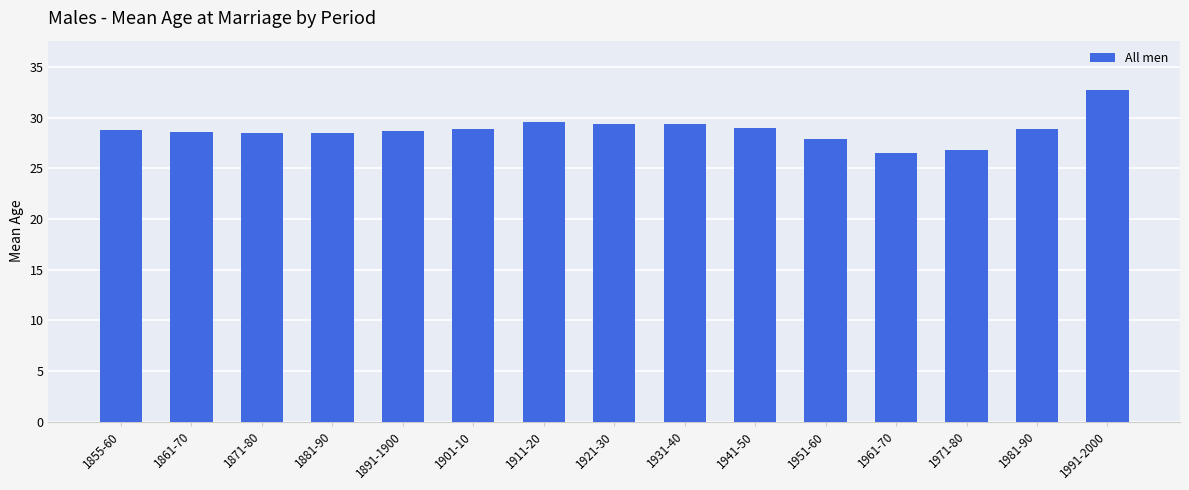

What is the difference between the second highest and minimum values?

3.1